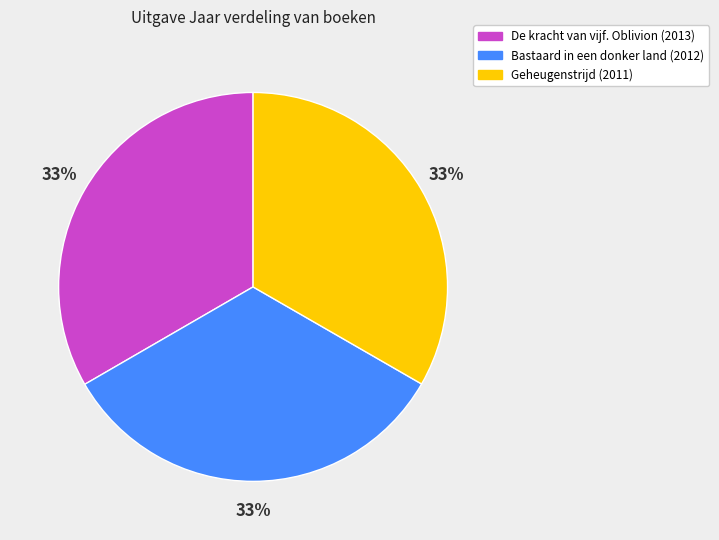

To the nearest percent, what is the combined percentage of Bastaard in een donker land (2012) and Geheugenstrijd (2011)?

67%